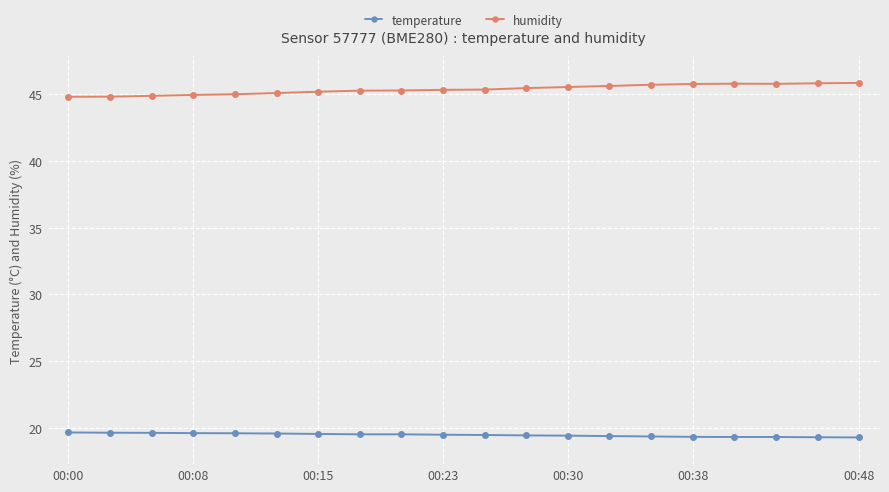

Rank the series by their maximum value, from highest to lowest.

humidity, temperature